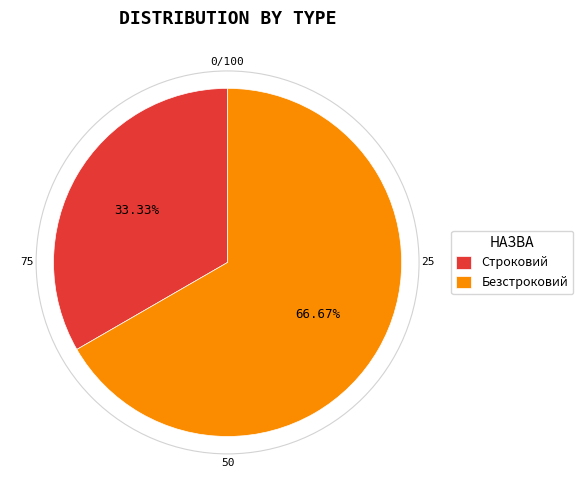

Count the number of slices in the pie.

2